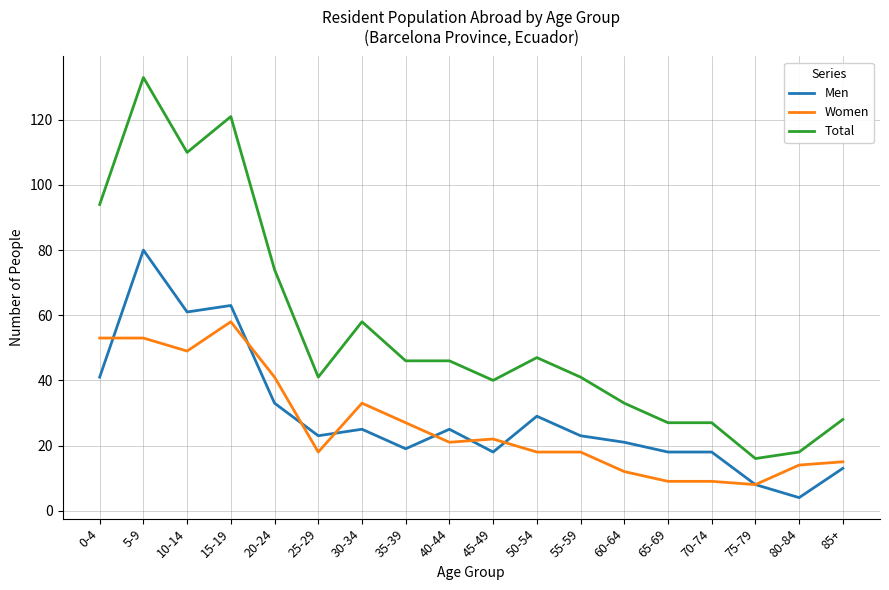

Where is Total nearest to the value 74?

20-24